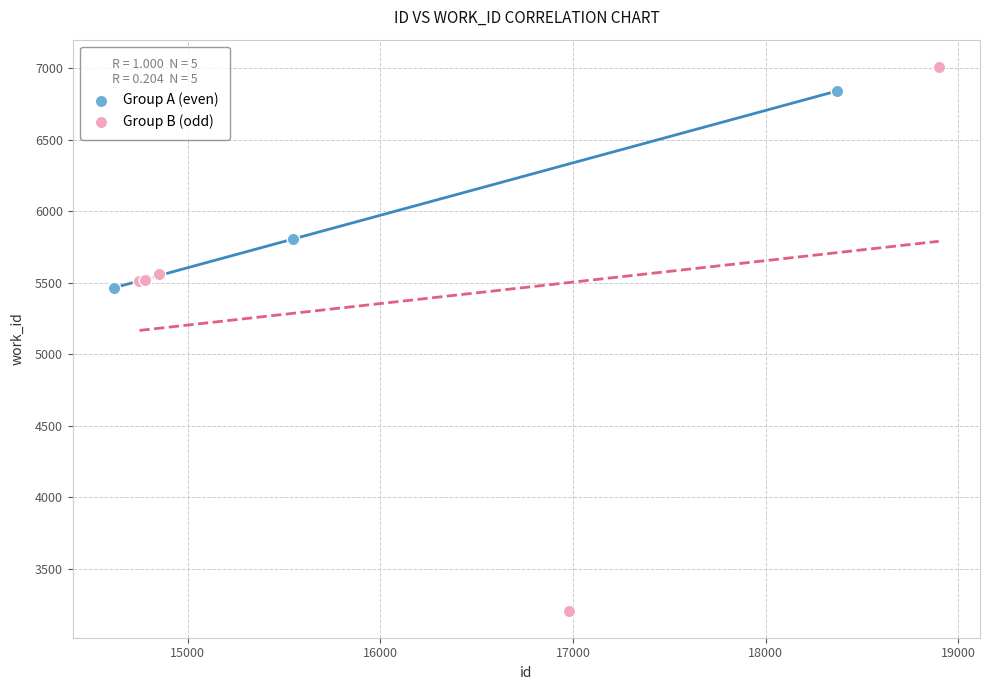

Which series has the largest Y range (max minus min)?

Group B (odd)